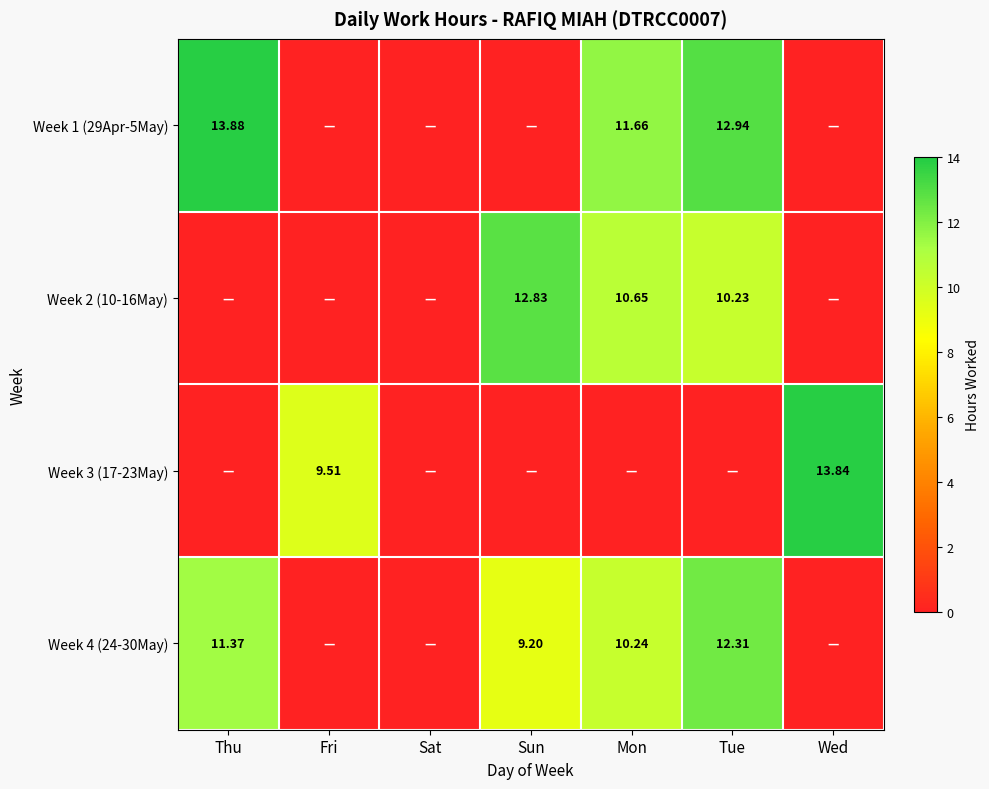

Rank the series by their maximum value, from lowest to highest.

Week 4 (24-30May), Week 2 (10-16May), Week 3 (17-23May), Week 1 (29Apr-5May)